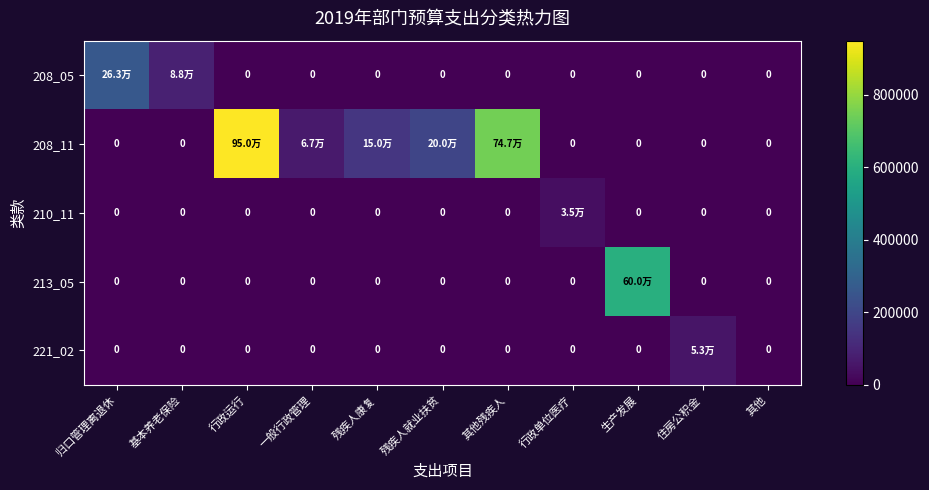

At which label does 210_11 reach its peak?

行政单位医疗